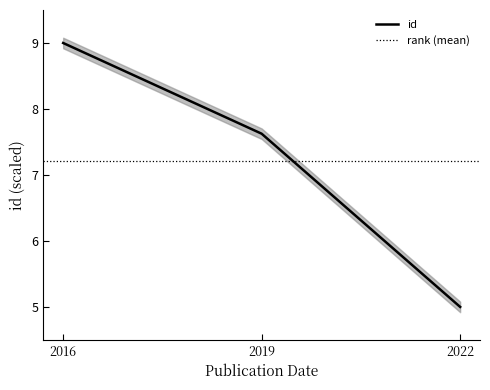

What is the highest value of the id series?

9.0